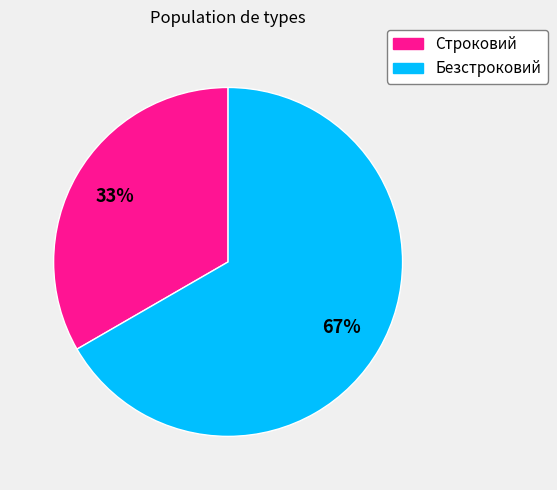

Which slice is the largest?

Безстроковий